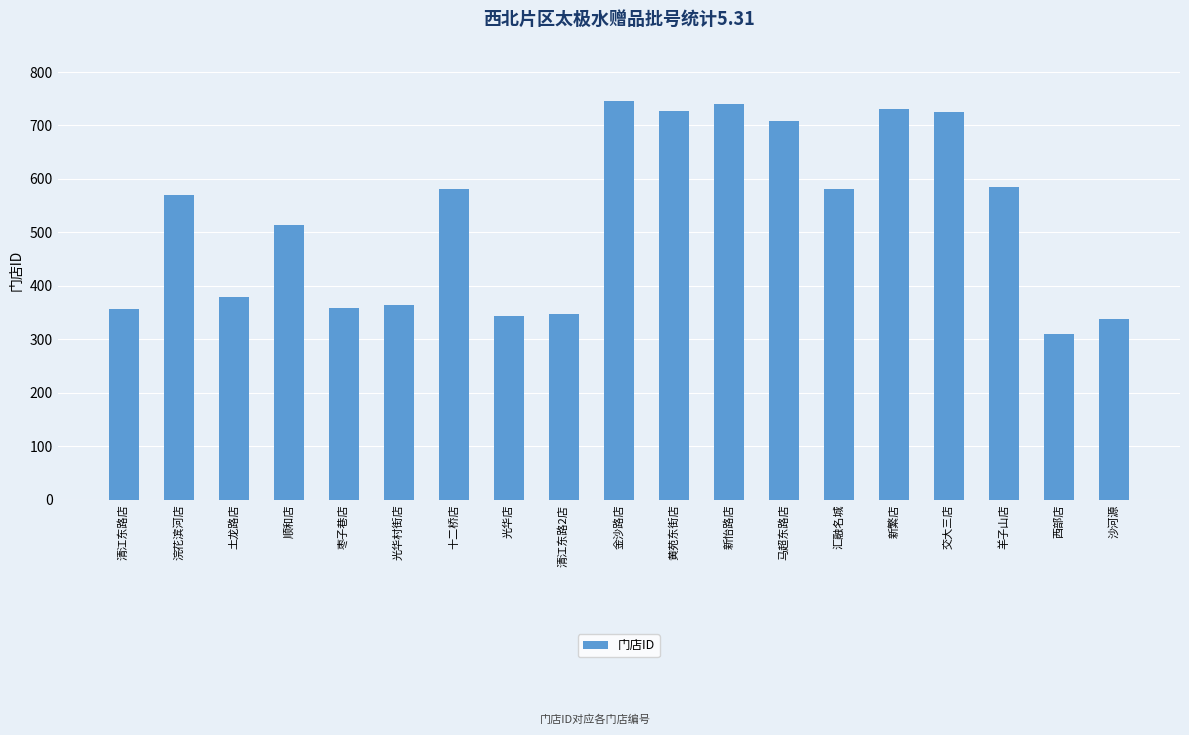

What is the sum of the values at 浣花滨河店 and 汇融名城?

1151